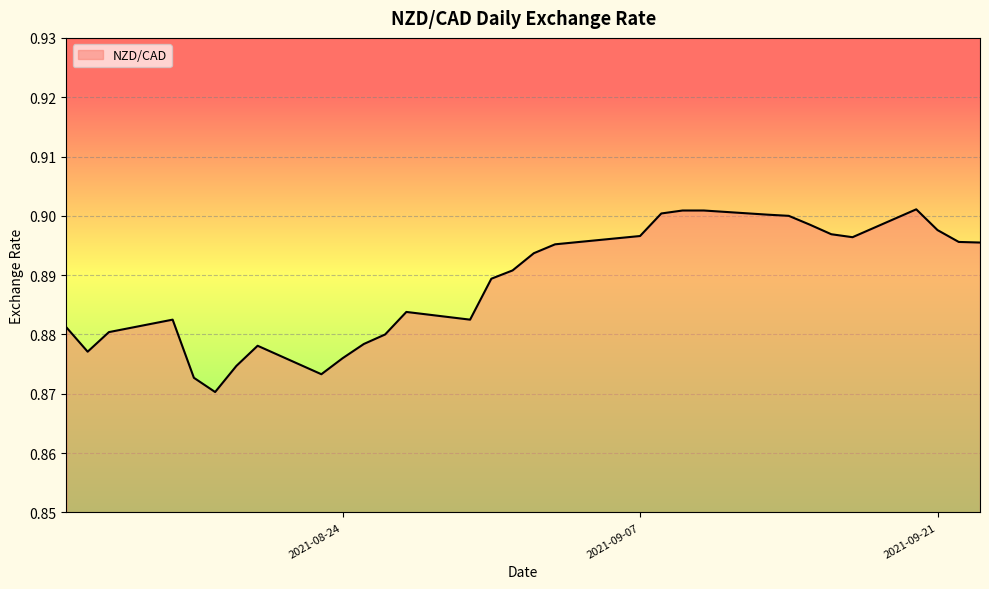

At which category does the data reach its first local valley?

2021-08-12